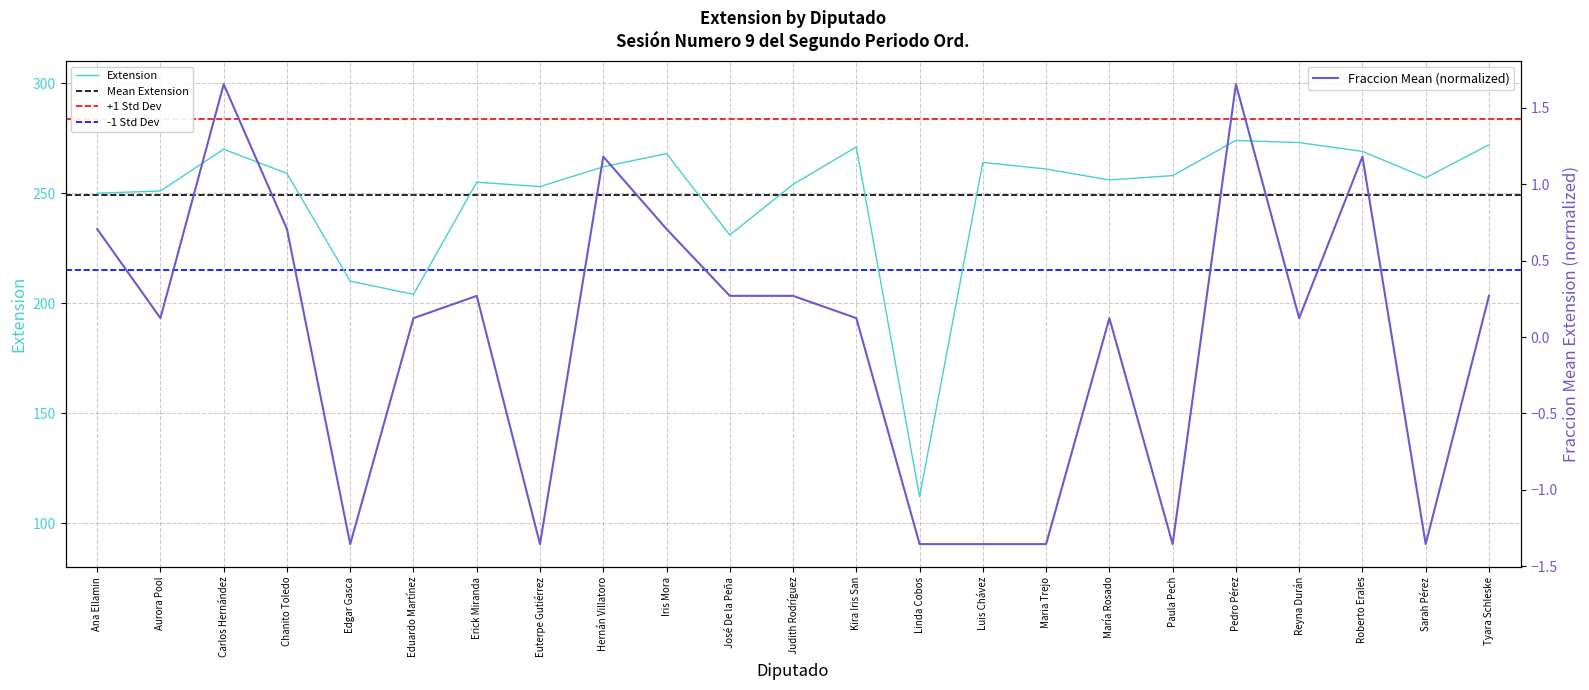

Is it true that the value at María Rosado is 81?

False